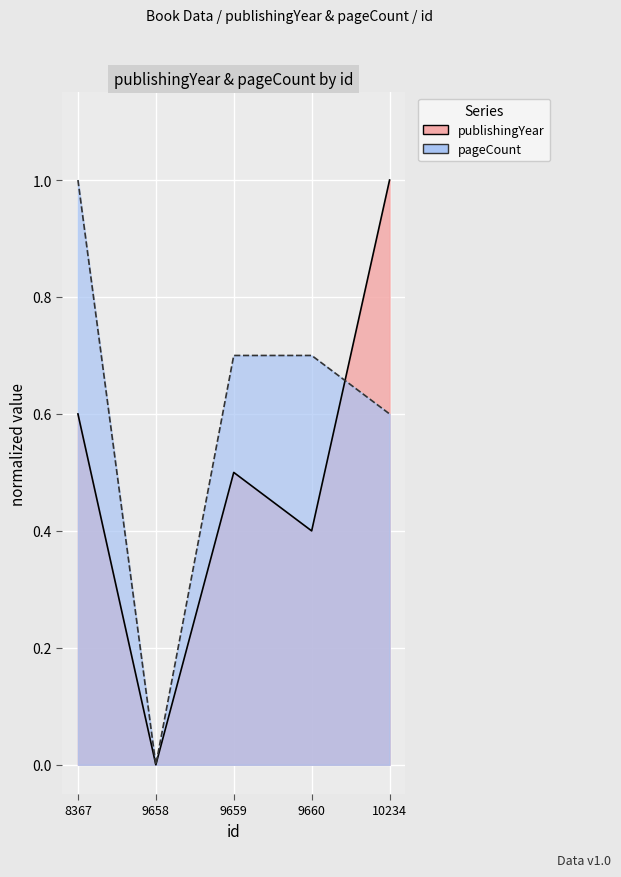

Read the publishingYear value at 9659.

0.5